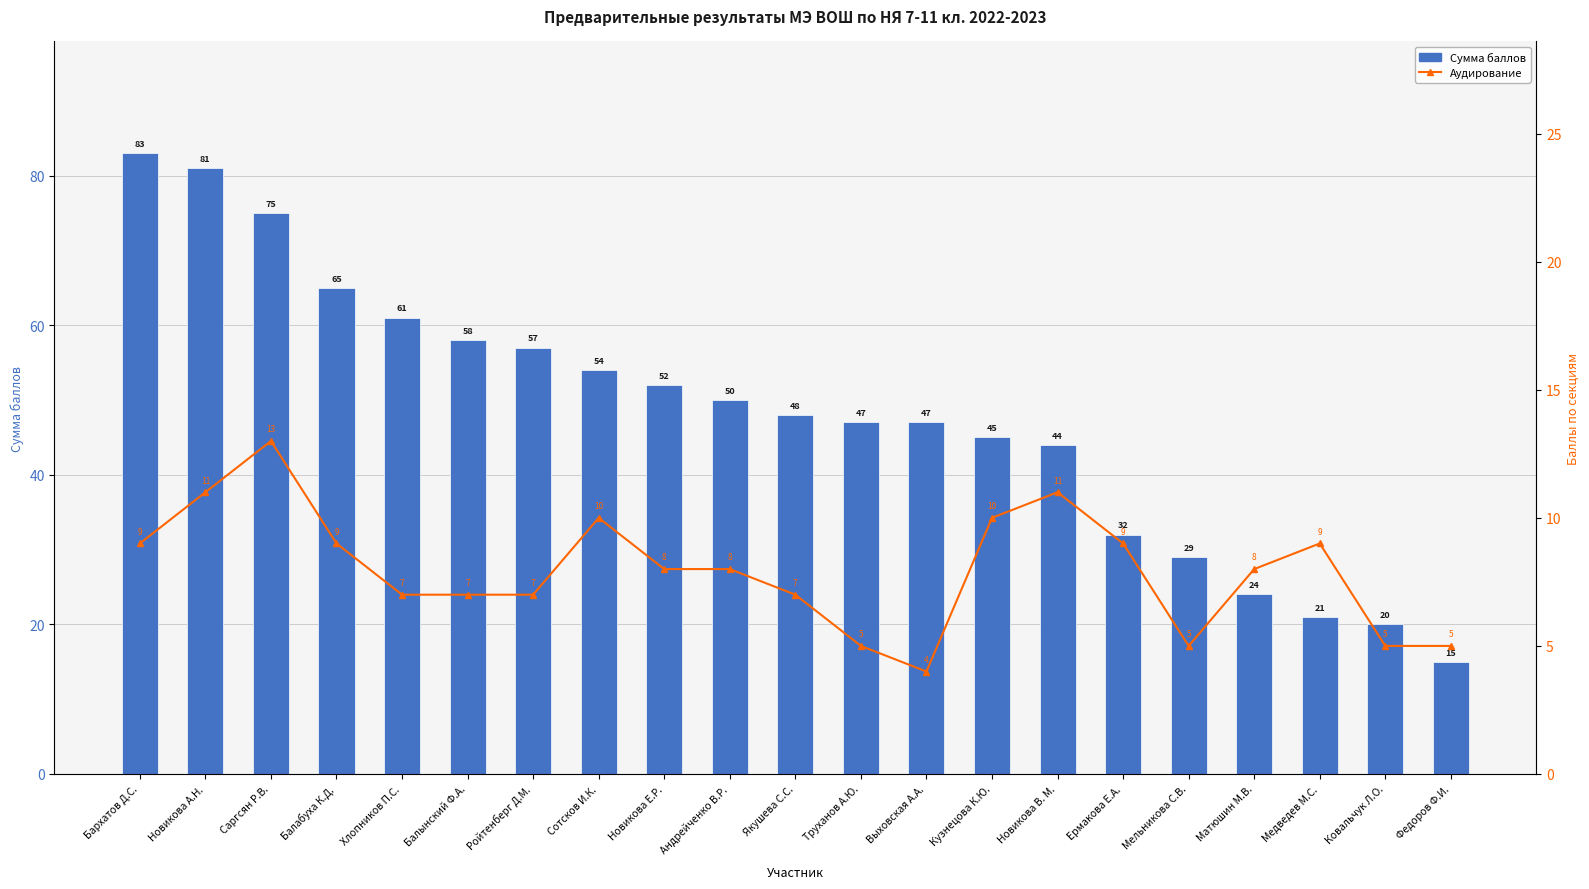

True or false: Аудирование has a value of 18 at Новикова А.Н..

False